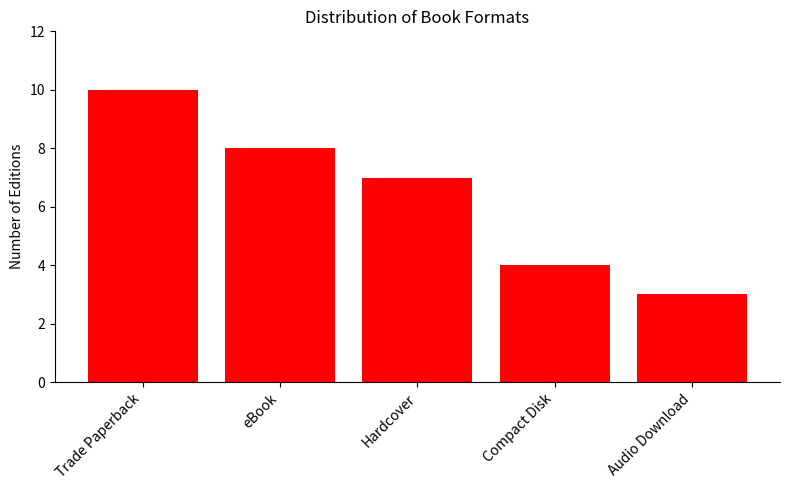

What is the ratio of the value at Audio Download to the value at Trade Paperback?

0.3